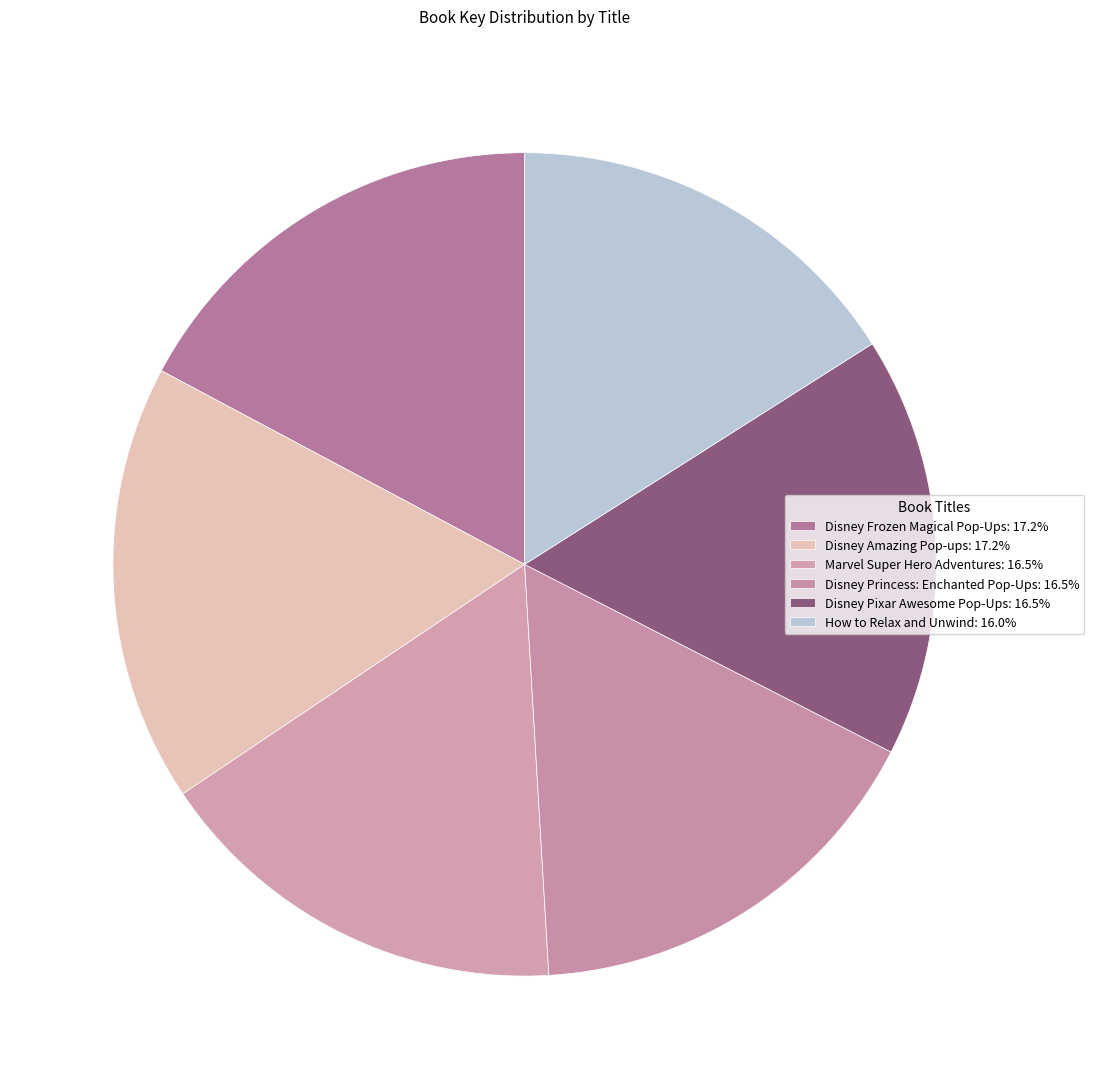

How many segments does this pie chart have?

6